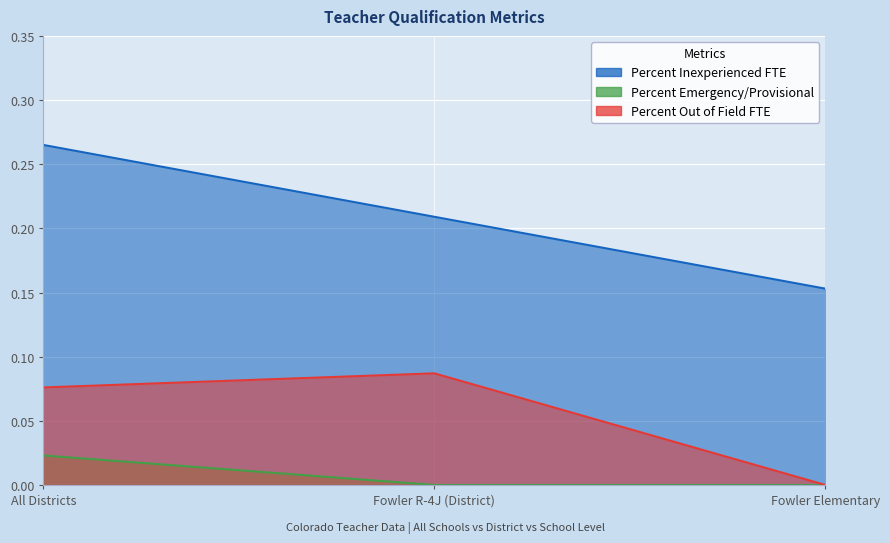

How many Percent Out of Field FTE values are between 0 and 1?

3